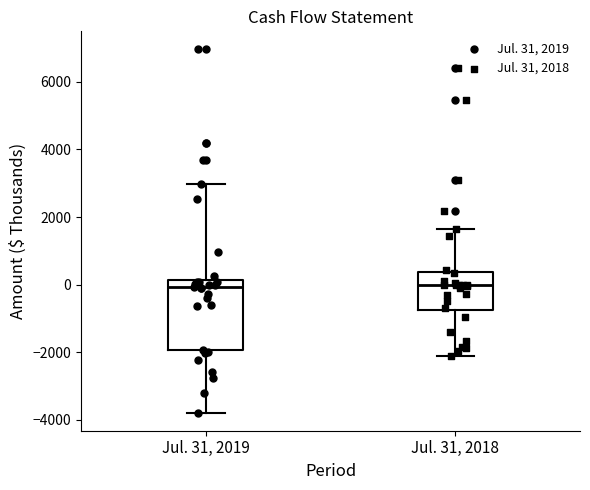

Where does the median line of the box for Jul. 31, 2018 sit on the y-axis? The values are not printed on the chart, so give them approximately, as read against the axis.

0